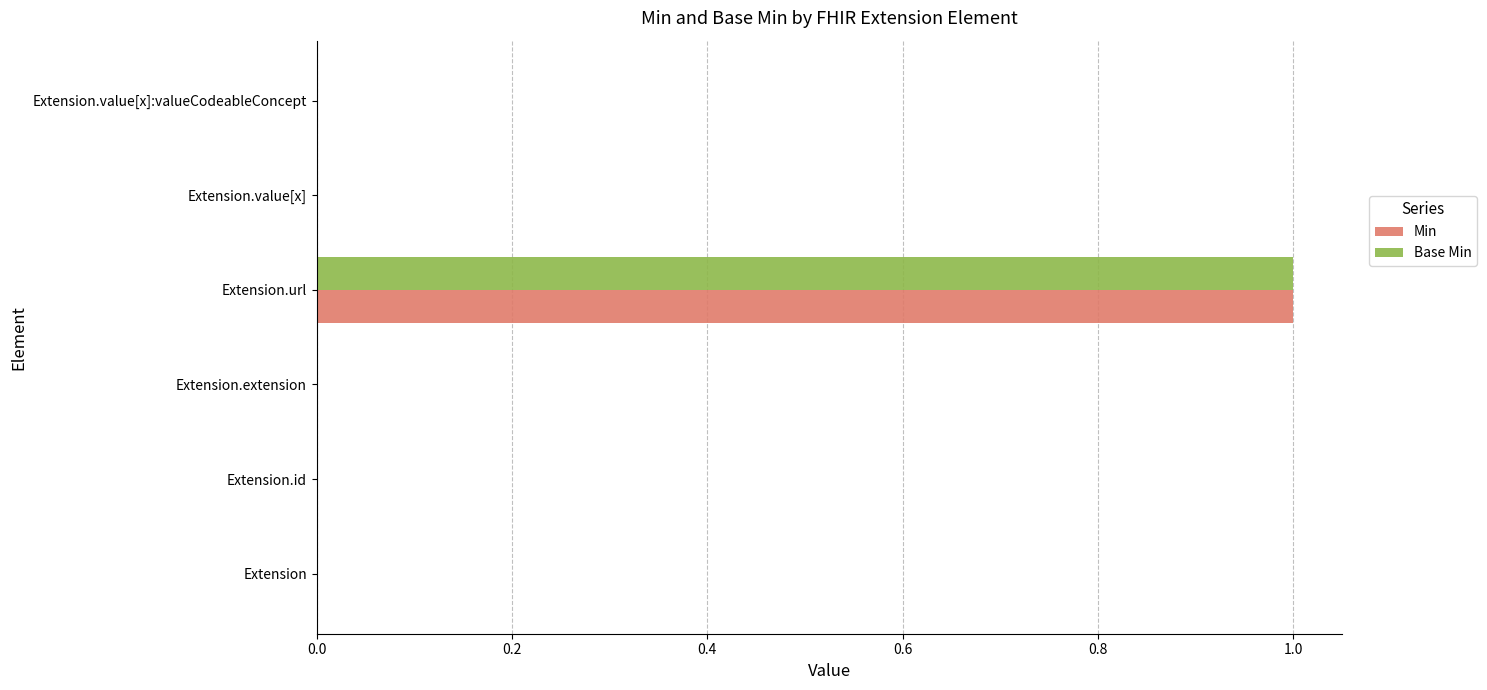

At which category is the sum across all series the highest?

Extension.url